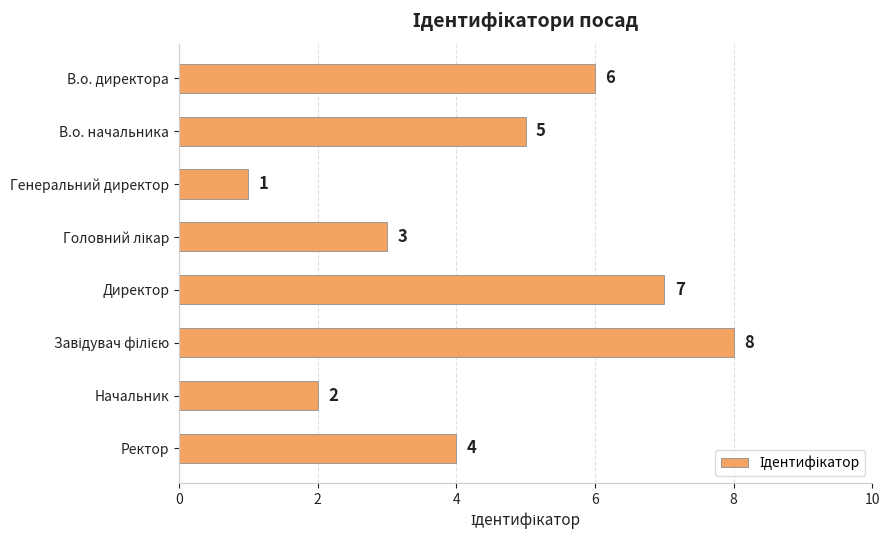

True or false: the data shows 5 at В.о. начальника.

True